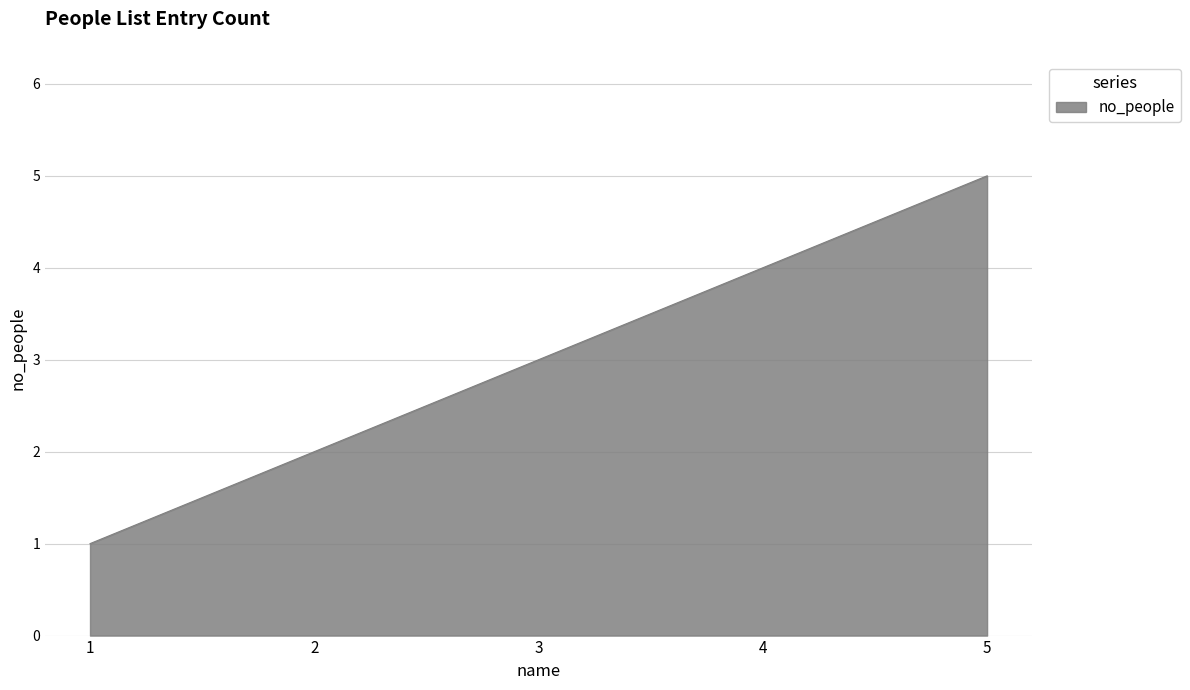

What is the greatest value displayed?

5